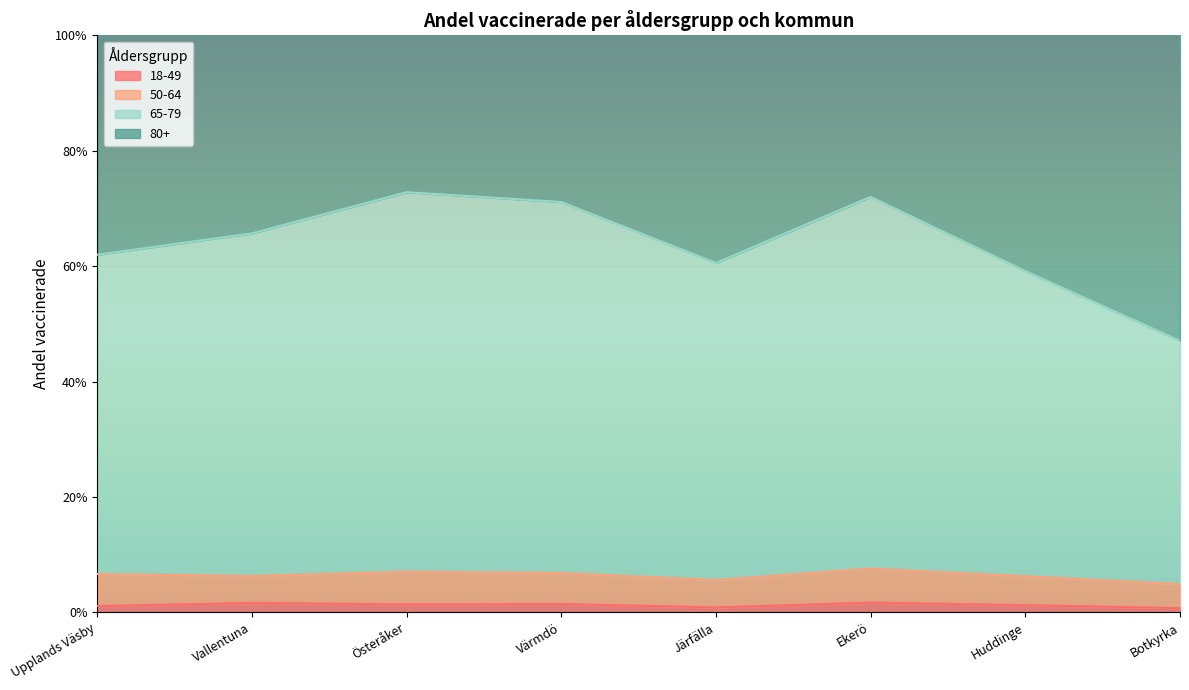

True or false: 65-79 has a value of 0.7 at Värmdö.

True